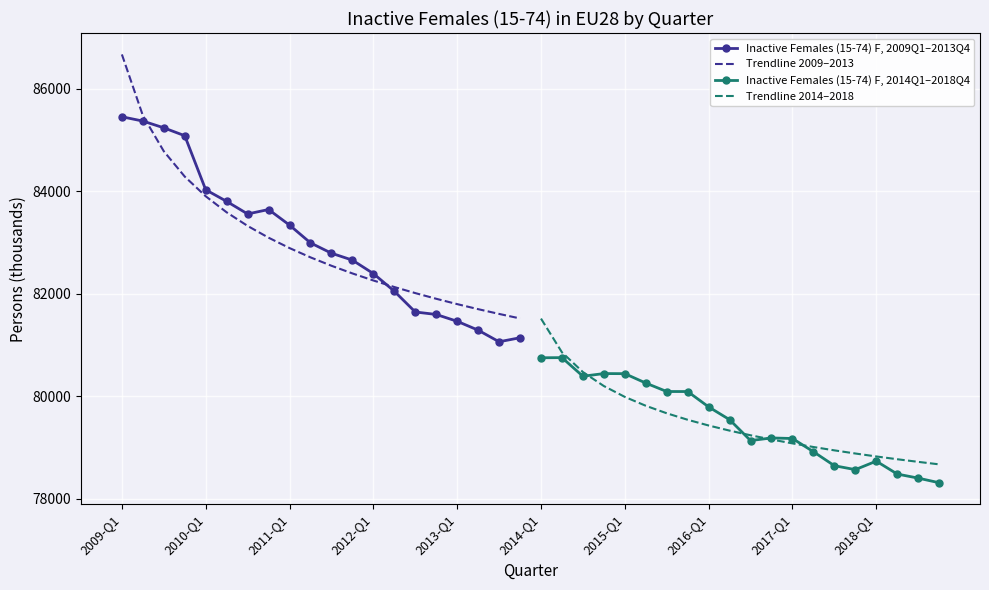

Is it true that Trendline 2009–2013 equals 146958.4 at 2013-Q1?

False